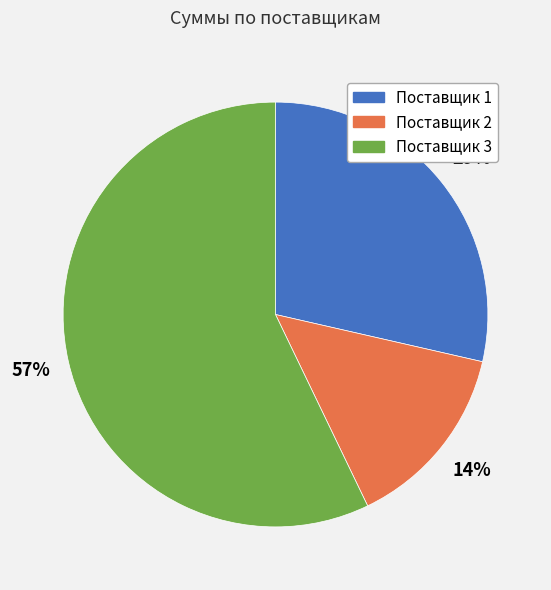

Does Поставщик 2 represent more than half of the total?

No